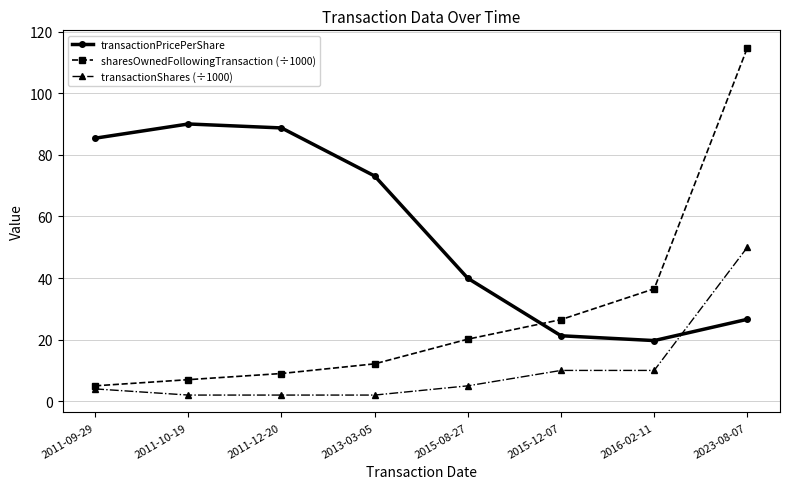

What is the difference between the transactionShares (÷1000) values at 2013-03-05 and 2016-02-11?

8.0